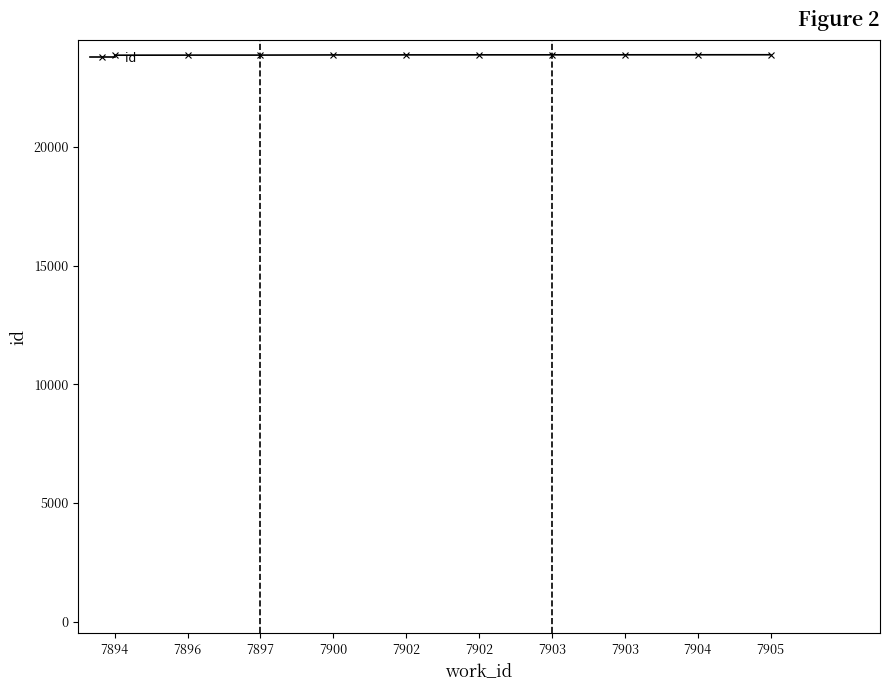

Where does the data first go above 23885?

7903